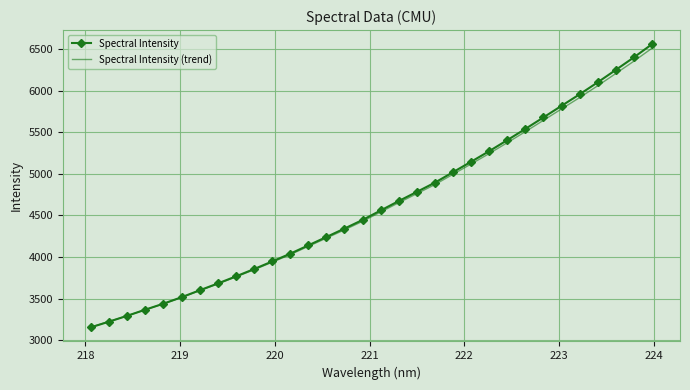

Which series has the widest spread of values?

Spectral Intensity